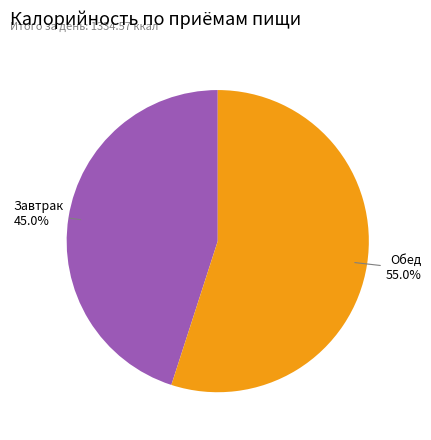

Is there any slice that represents more than half of the pie?

Yes